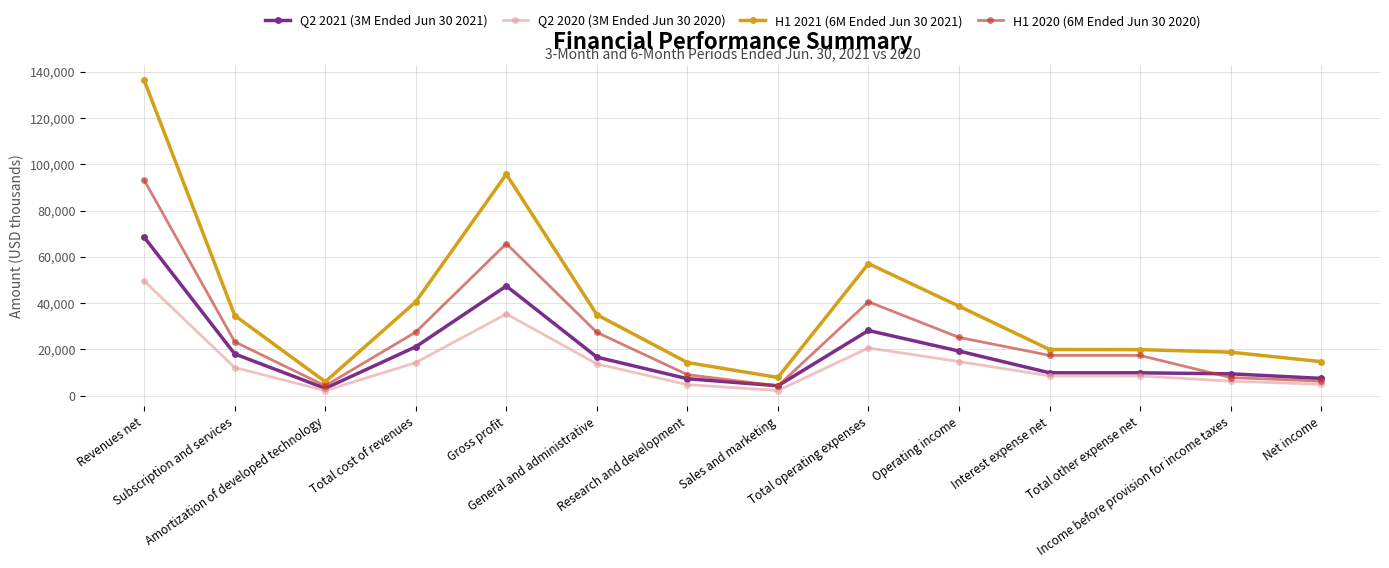

What is the sum of the H1 2020 (6M Ended Jun 30 2020) values at Interest expense net and General and administrative?

44692